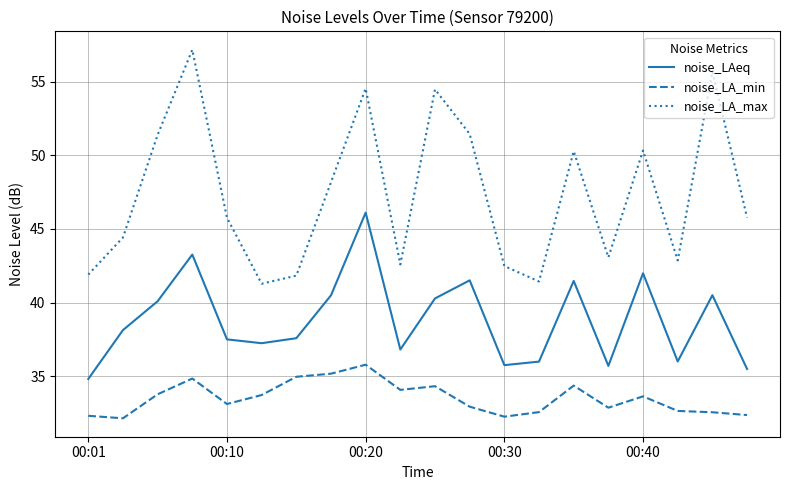

What is the minimum value shown in the chart?

32.1